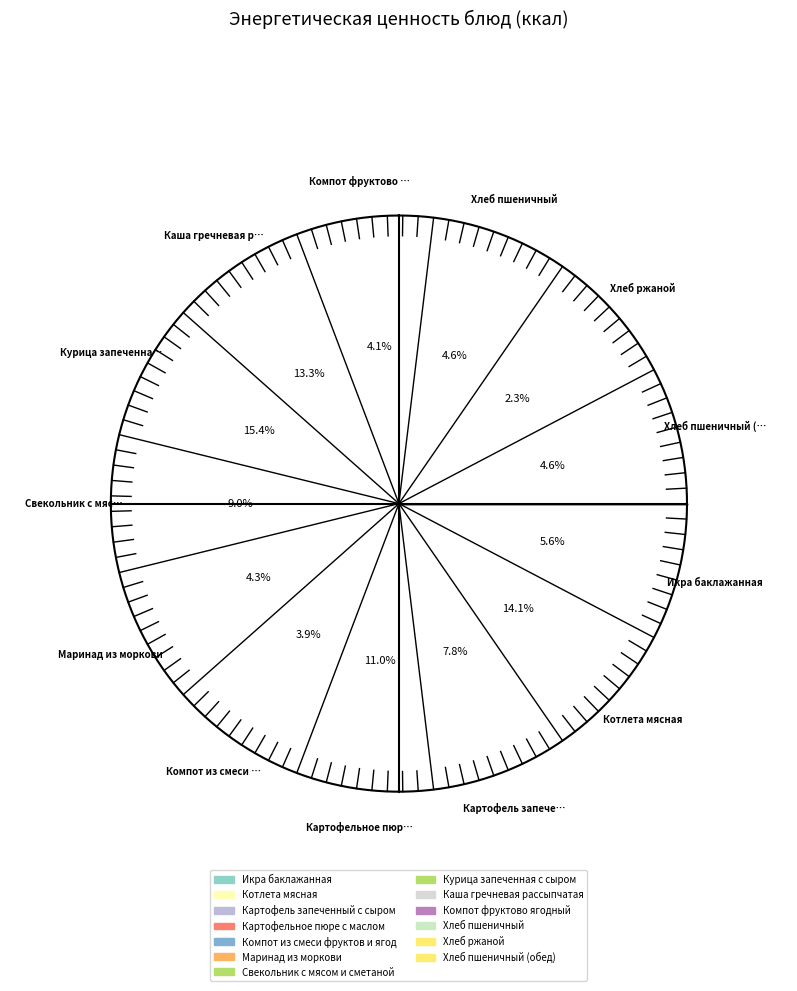

What percentage is the Компот фруктово ягодный slice, to the nearest percent?

4%